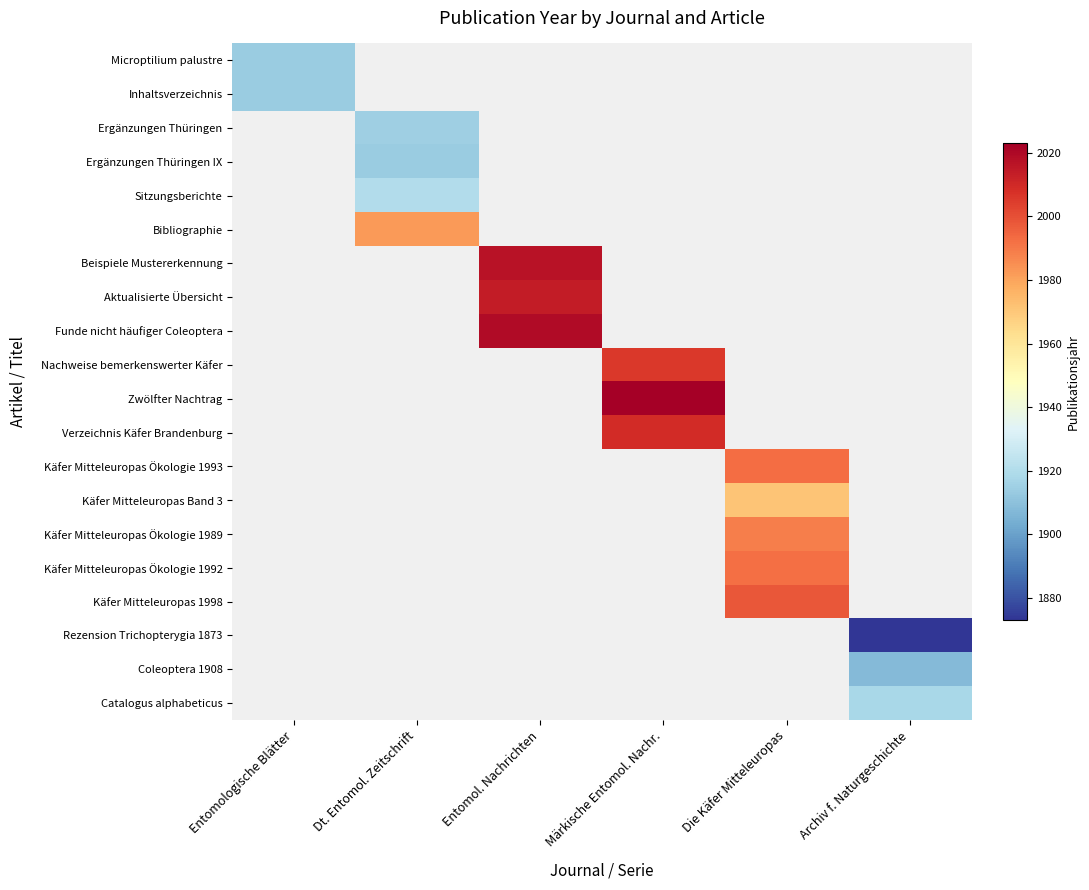

Which label corresponds to the largest value in the chart?

Märkische Entomol. Nachr.